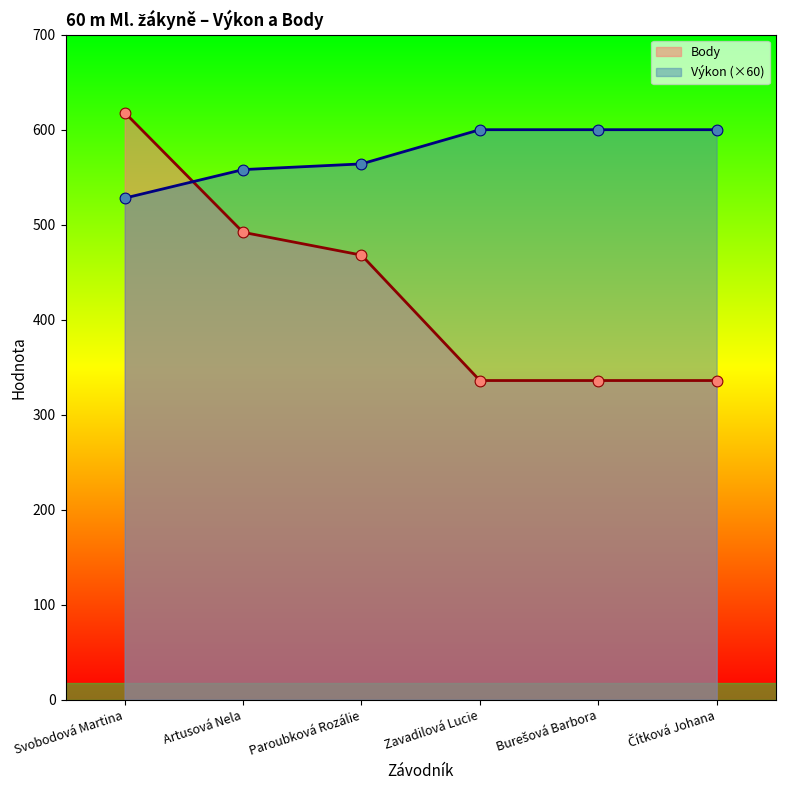

At how many categories does at least one series exceed 349?

6